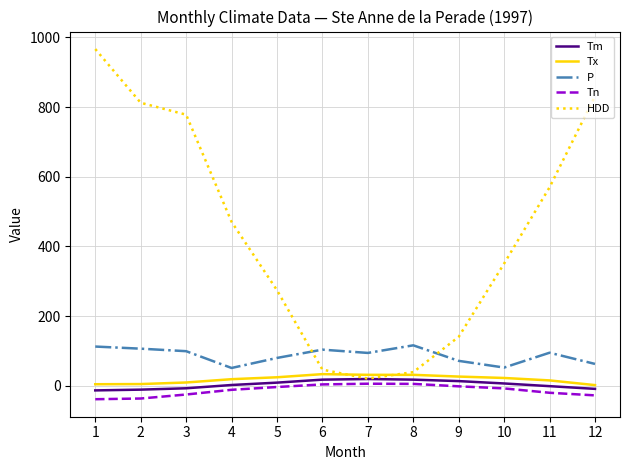

How many lines are shown in the chart?

5